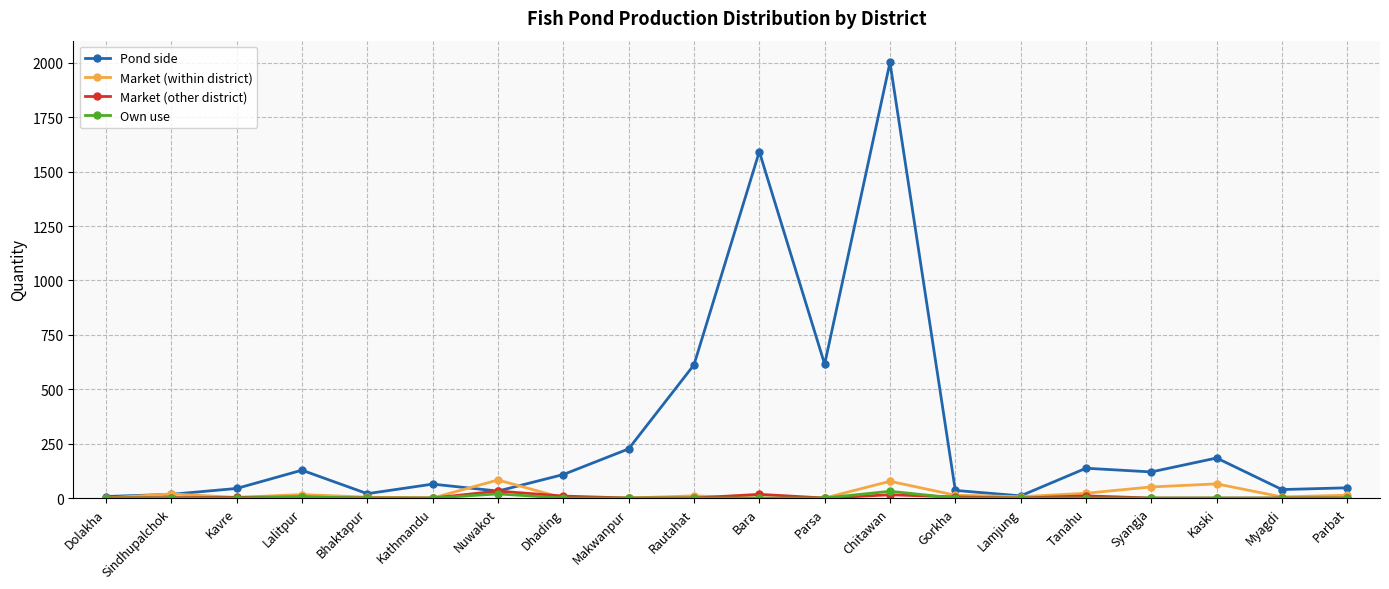

What is the average value of the Pond side series?

302